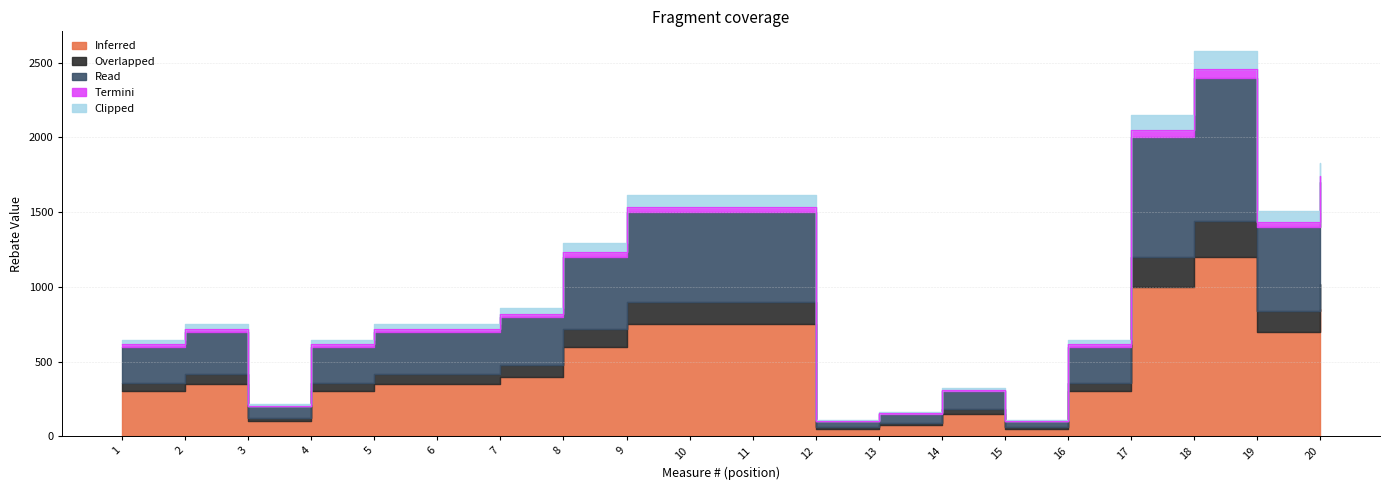

At which category is the sum across all series the highest?

18